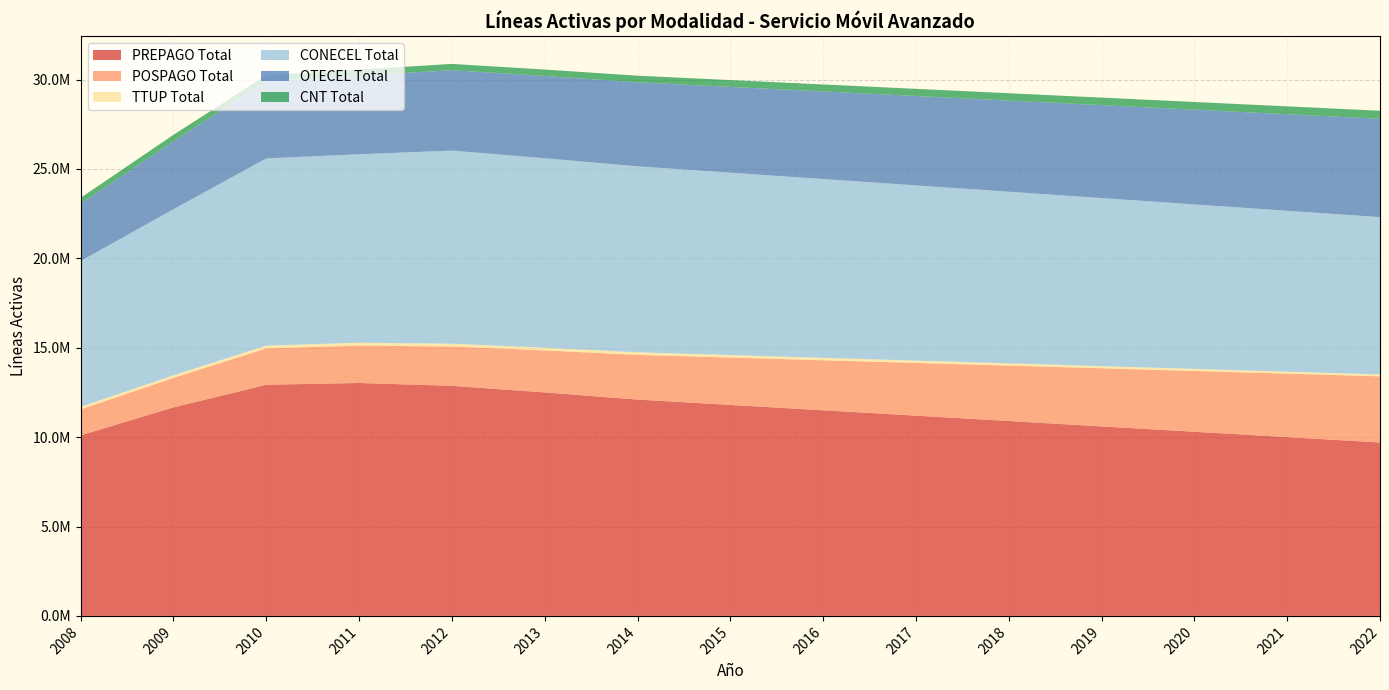

Reading left to right, transcribe all the data shown in this chart.

PREPAGO Total: 10097768	11662294	12929040	13028145	12870000	12500000	12100000	11800000	11500000	11200000	10900000	10600000	10300000	10000000	9700000
POSPAGO Total: 1452088	1649838	2033814	2092615	2200000	2350000	2500000	2650000	2800000	2950000	3100000	3250000	3400000	3550000	3700000
TTUP Total: 142392	142468	155977	158277	155000	150000	145000	140000	135000	130000	125000	120000	115000	110000	105000
CONECEL Total: 8156359	9291268	10470502	10542836	10800000	10600000	10400000	10200000	10000000	9800000	9600000	9400000	9200000	9000000	8800000
OTECEL Total: 3211922	3806432	4314599	4395998	4500000	4600000	4700000	4800000	4900000	5000000	5100000	5200000	5300000	5400000	5500000
CNT Total: 323967	356900	333730	340203	350000	360000	370000	380000	390000	400000	410000	420000	430000	440000	450000